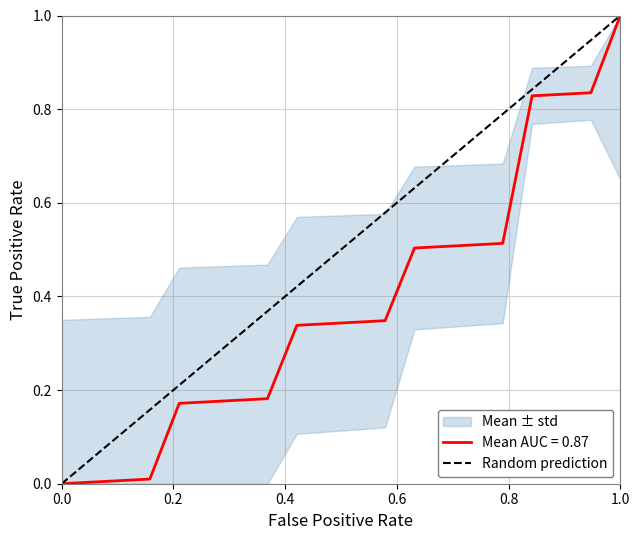

What is the difference between the maximum and minimum values?

1